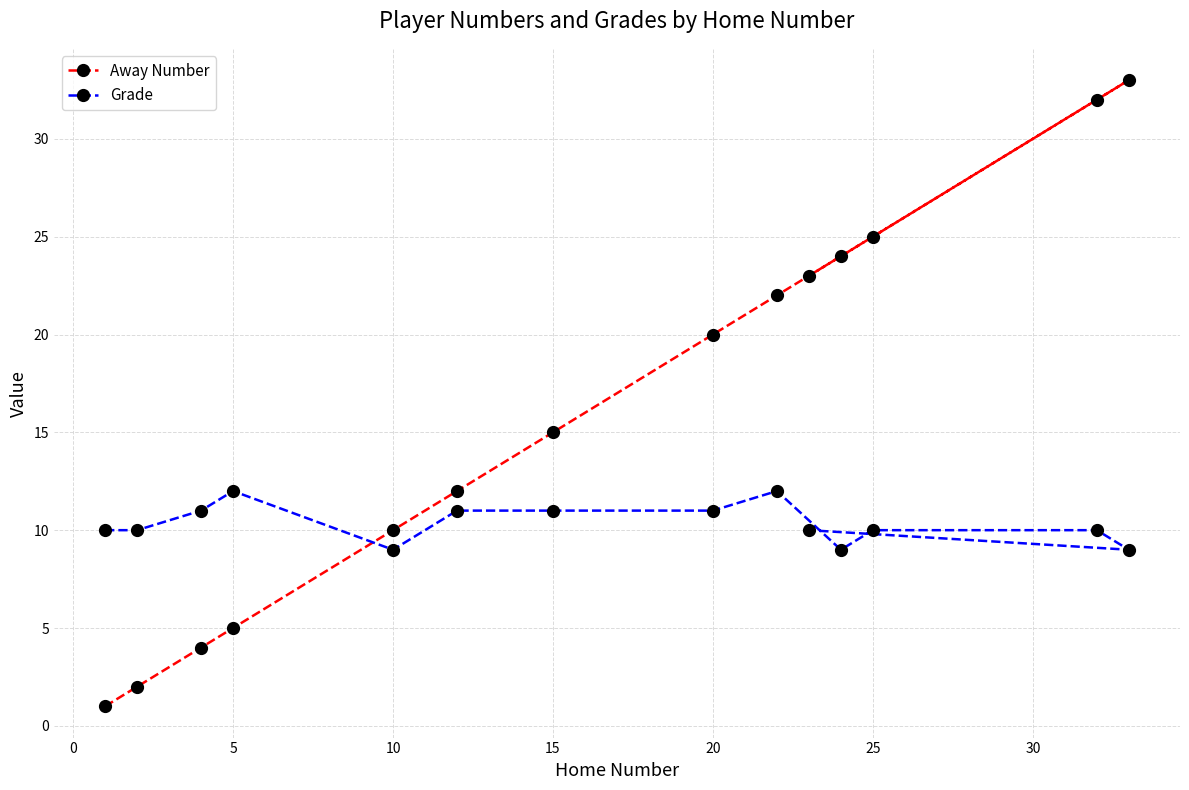

Is it true that Grade equals 15 at 25?

False